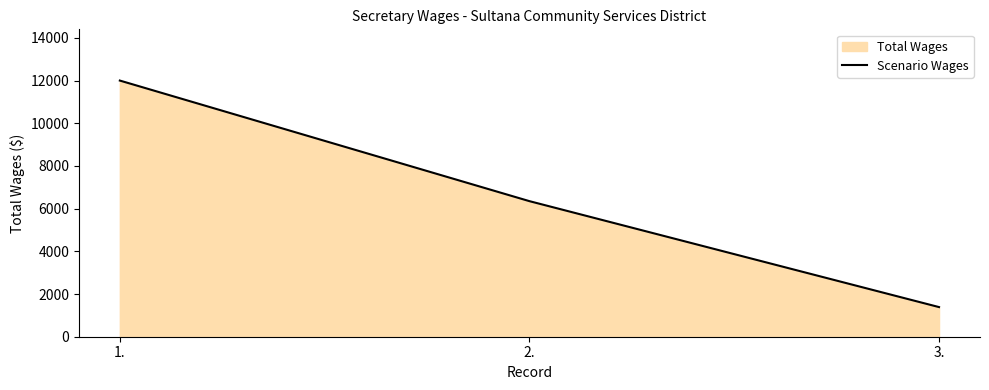

The value at 3. is 1388. True or false?

True